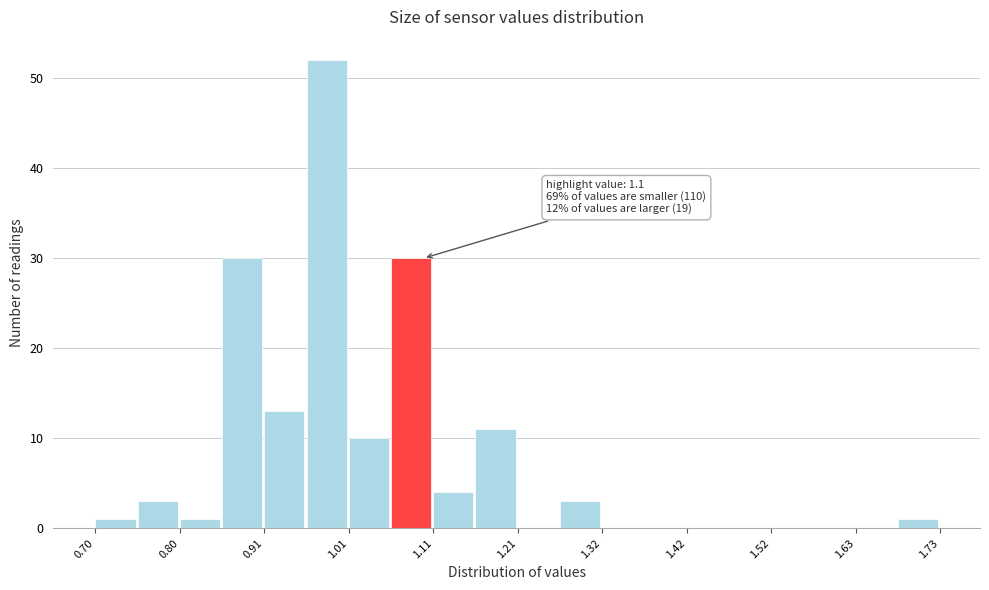

Around what value on the x-axis is the tallest bar? Give the approximate position of its centre, as read against the axis.

0.98